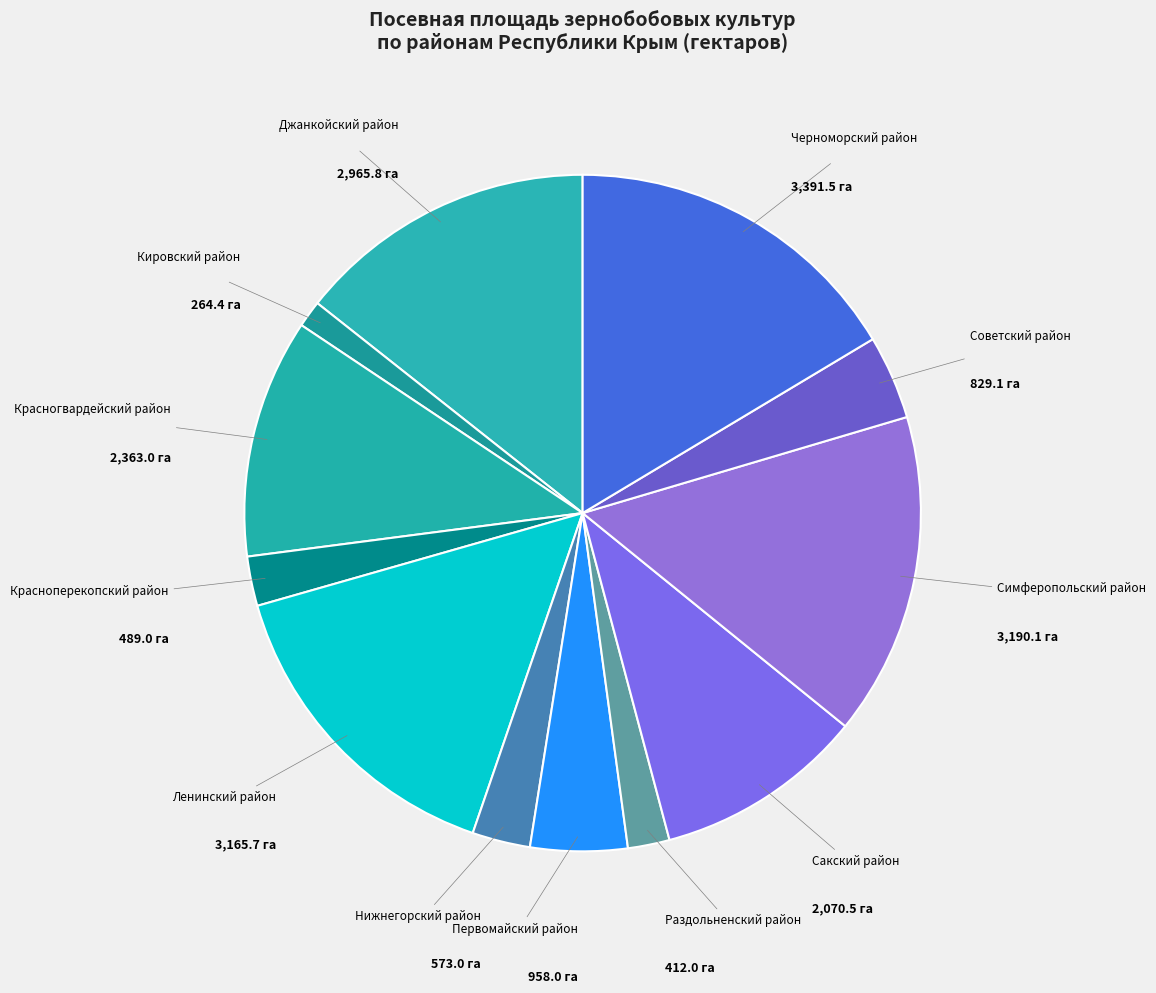

Which category has the smallest portion of the pie?

Кировский район